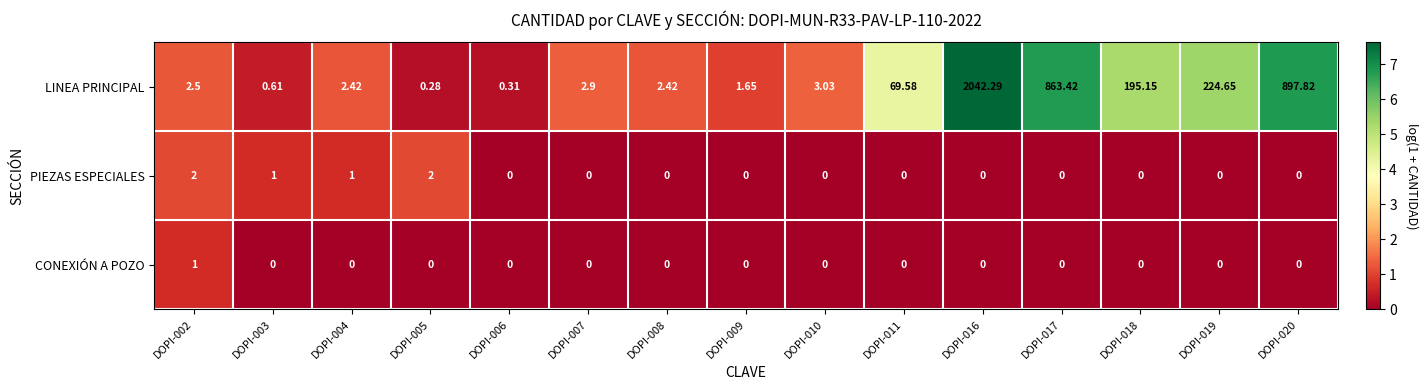

At how many categories does at least one series exceed 5?

6